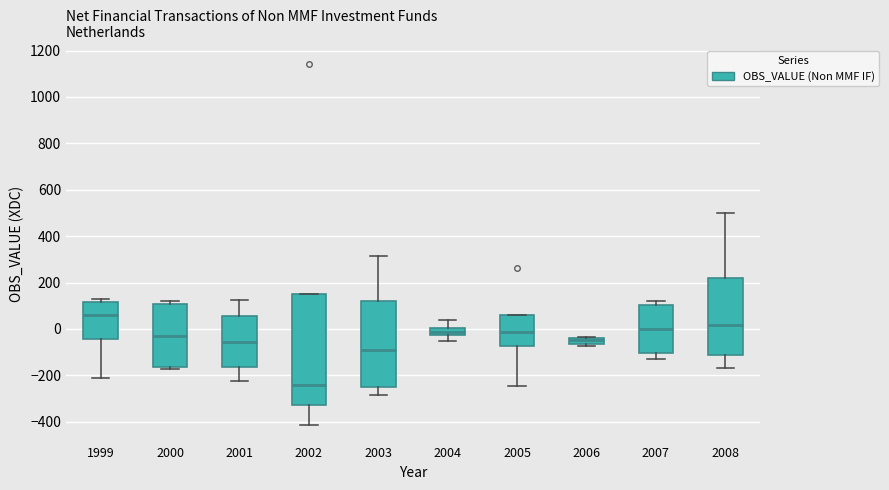

Where is the upper edge of the box at x = 1999 on the y-axis? The values are not printed on the chart, so give them approximately, as read against the axis.

120